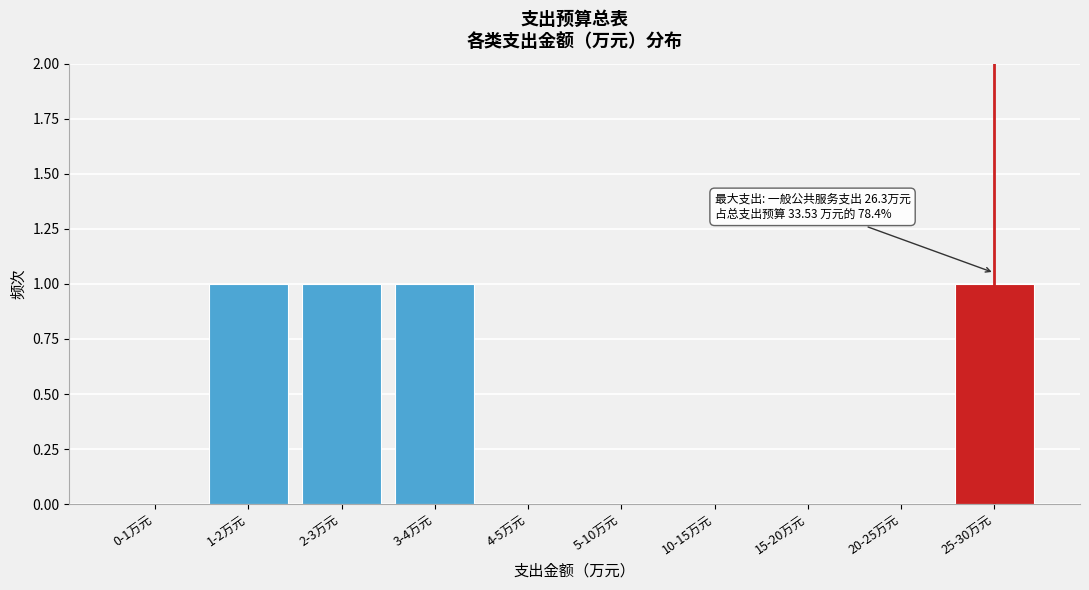

Reading right to left, list all the values displayed in this chart.

25-30万元=1	20-25万元=0	15-20万元=0	10-15万元=0	5-10万元=0	4-5万元=0	3-4万元=1	2-3万元=1	1-2万元=1	0-1万元=0